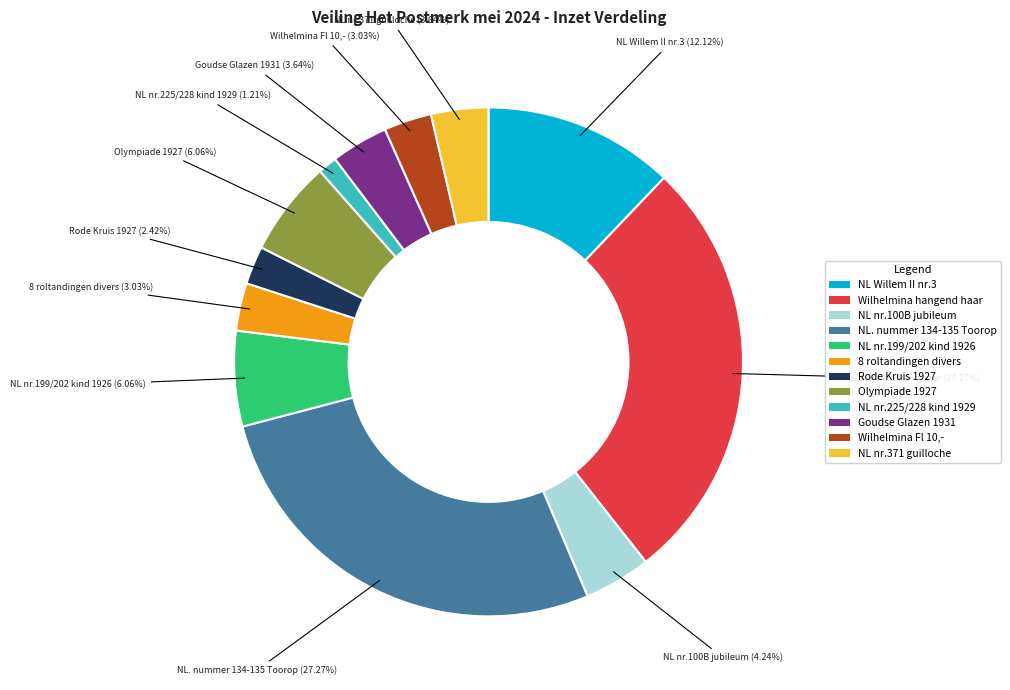

To the nearest percent, what is the average slice percentage?

8%